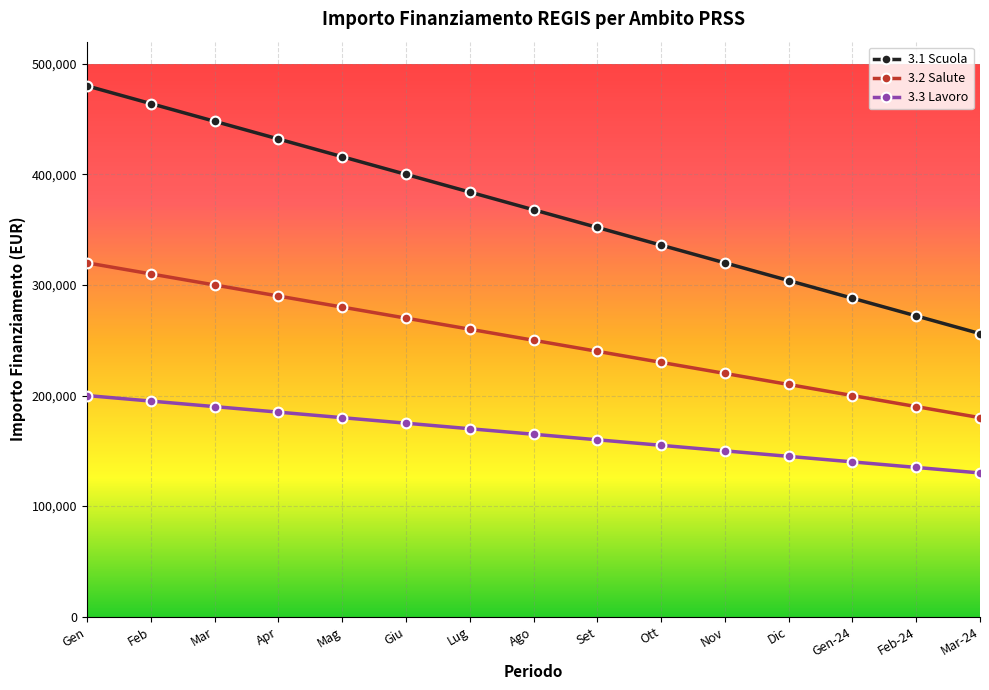

Count the number of data series in this chart.

3